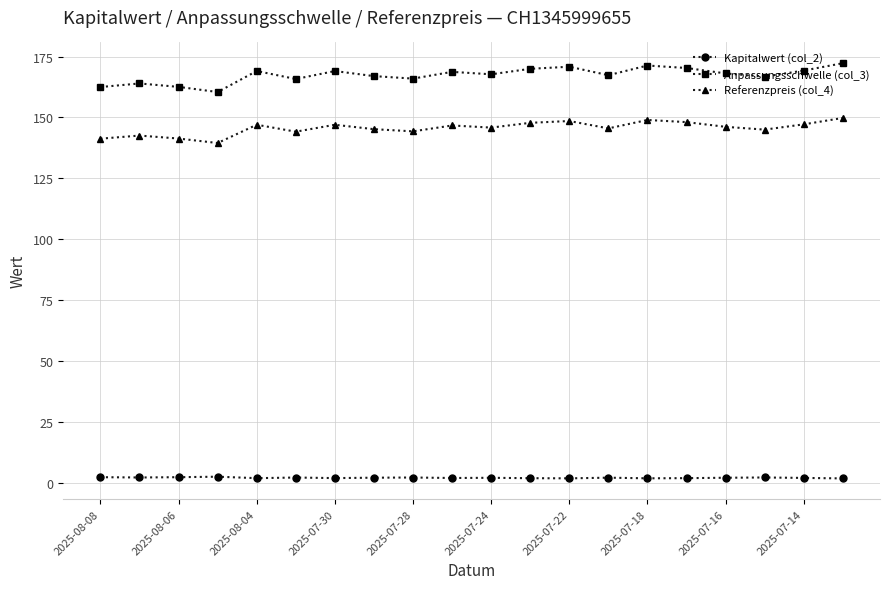

What is the sum of all Kapitalwert (col_2) values?

42.2